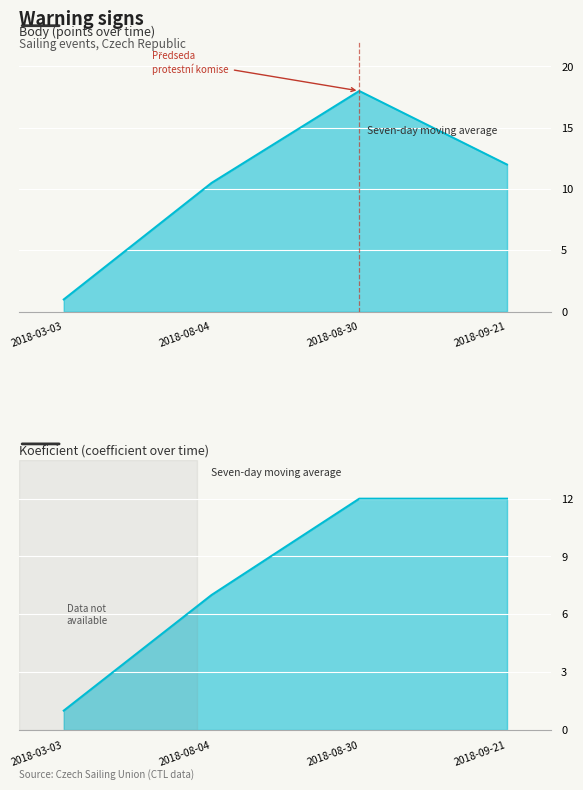

What is the total value across all series at 2018-03-03?

2.0